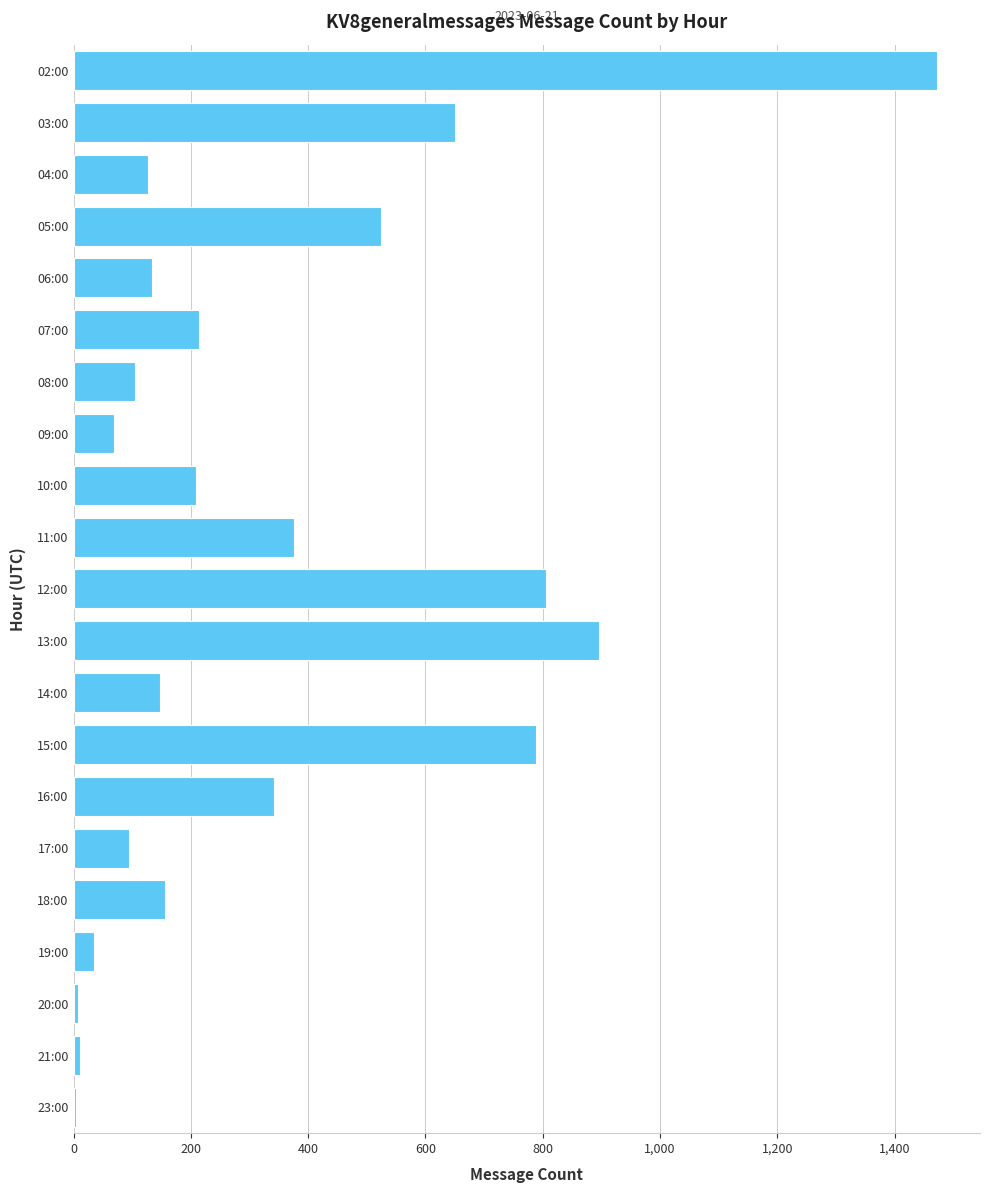

Which category has the highest value across all series?

02:00